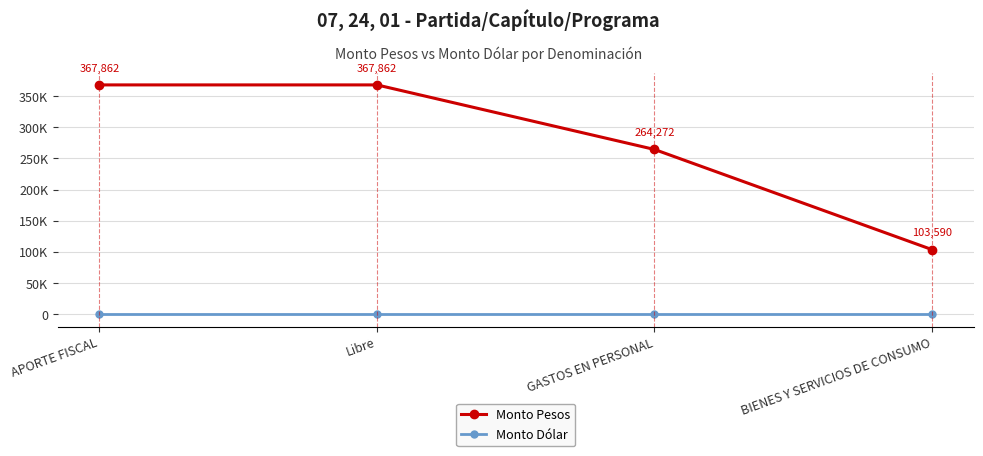

At which category does the chart reach its minimum across all series?

APORTE FISCAL